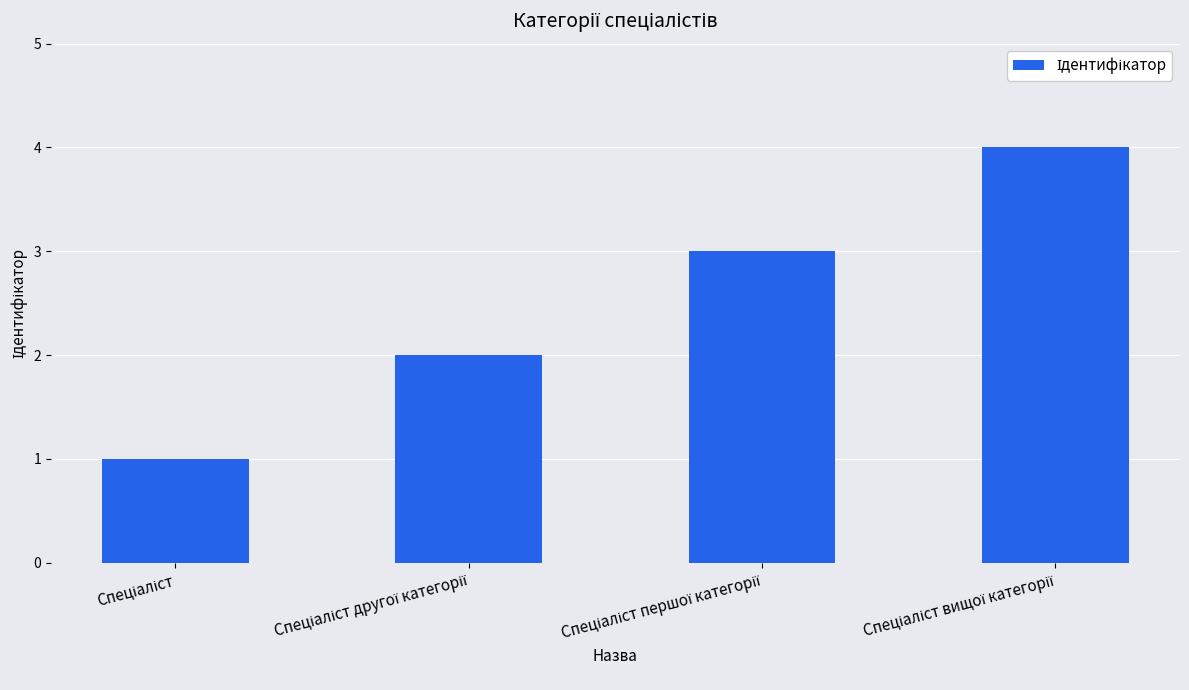

What is the value of the 3rd bar from the left?

3